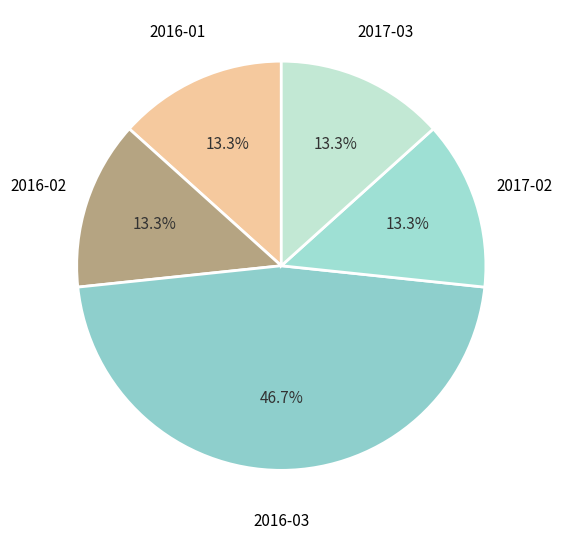

How many slices are in this pie chart?

5